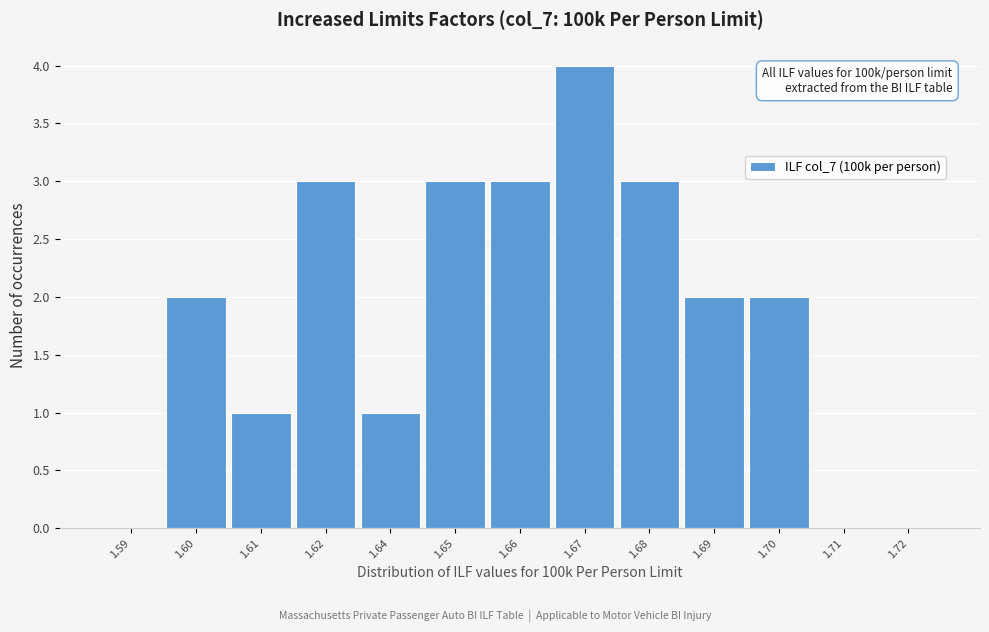

Reading left to right, list all the values displayed in this chart.

1.59=0	1.60=2	1.61=1	1.62=3	1.64=1	1.65=3	1.66=3	1.67=4	1.68=3	1.69=2	1.70=2	1.71=0	1.72=0